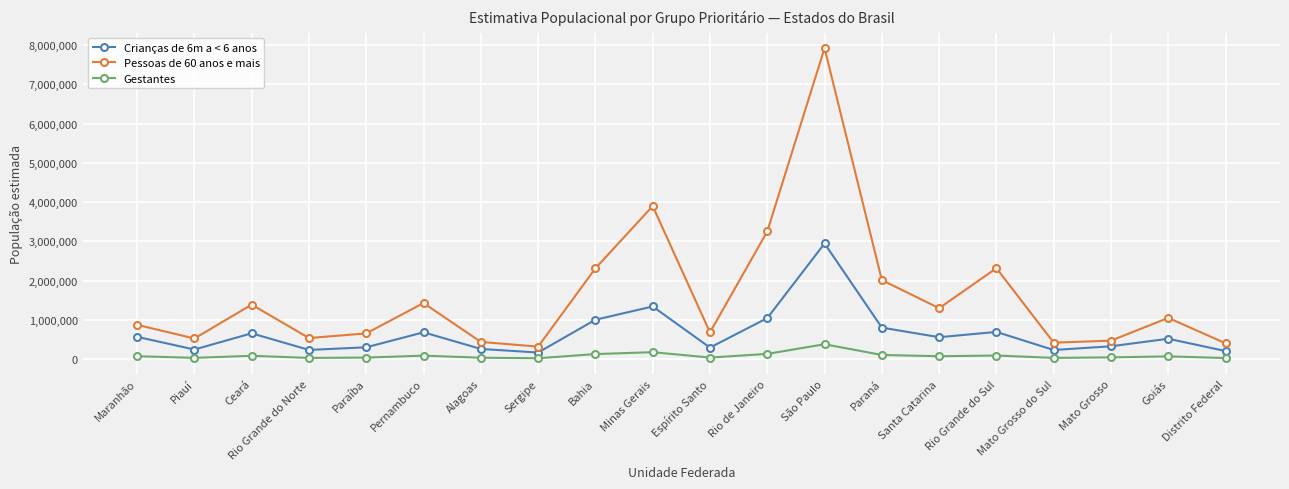

Read the Crianças de 6m a < 6 anos value at Alagoas, to the nearest 100.

258500